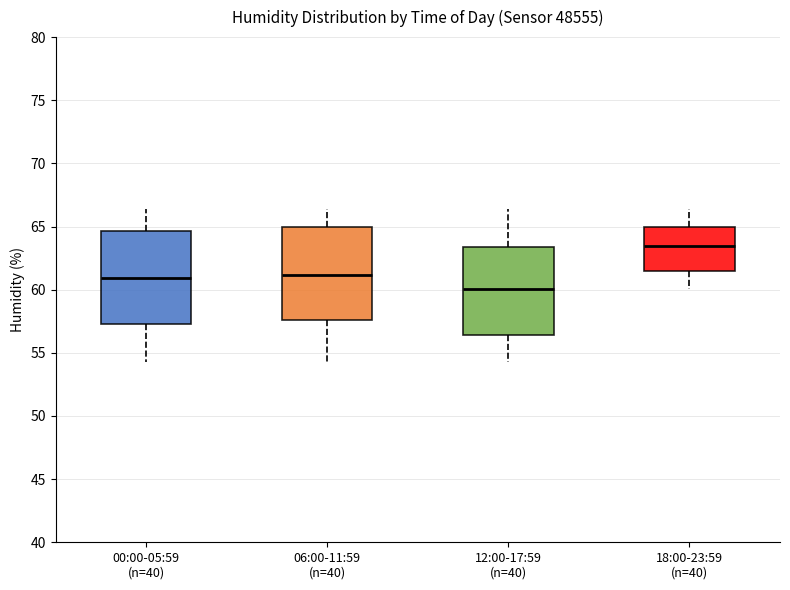

Reading left to right, read every box against the y-axis: the position of its median line, the range the box covers, and the ends of its whiskers. The values are not printed on the chart, so give them approximately, as read against the axis.

00:00-05:59 (n=40): median 61.0, box 57.5 to 64.5, whiskers 54.0 to 66.5
06:00-11:59 (n=40): median 61.0, box 57.5 to 65.0, whiskers 54.0 to 66.5
12:00-17:59 (n=40): median 60.0, box 56.5 to 63.5, whiskers 54.0 to 66.5
18:00-23:59 (n=40): median 63.5, box 61.5 to 65.0, whiskers 60.0 to 66.5